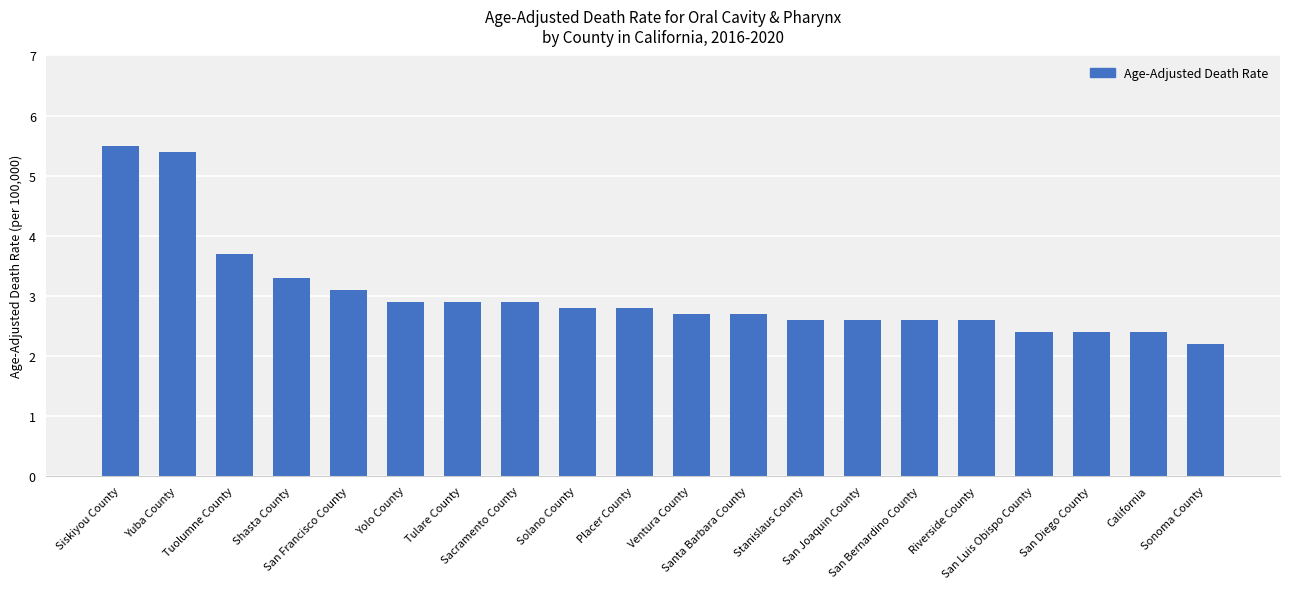

The value at San Joaquin County is 4.5. True or false?

False